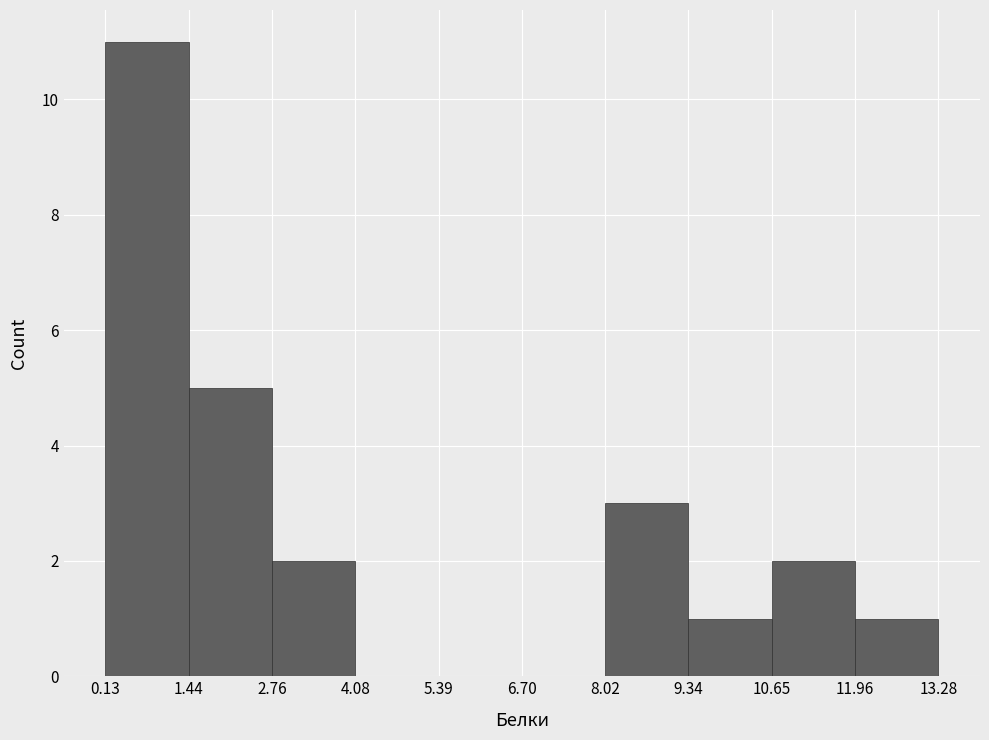

What is the height of the bar covering 10.65 to 11.96 on the x-axis? The values are not printed on the chart, so give them approximately, as read against the axis.

2